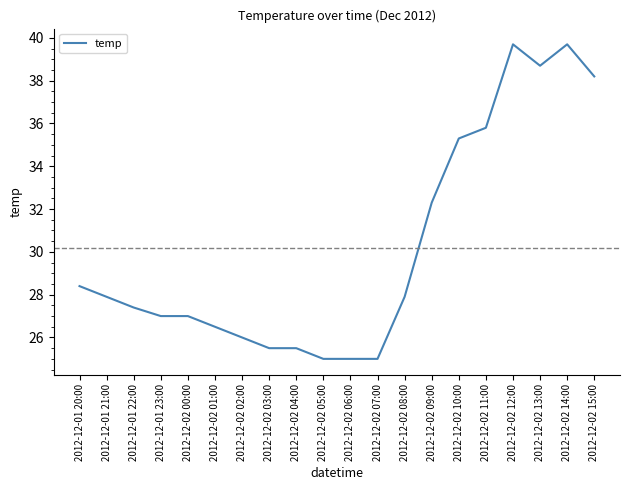

Where does the data first go above 27?

2012-12-01 20:00